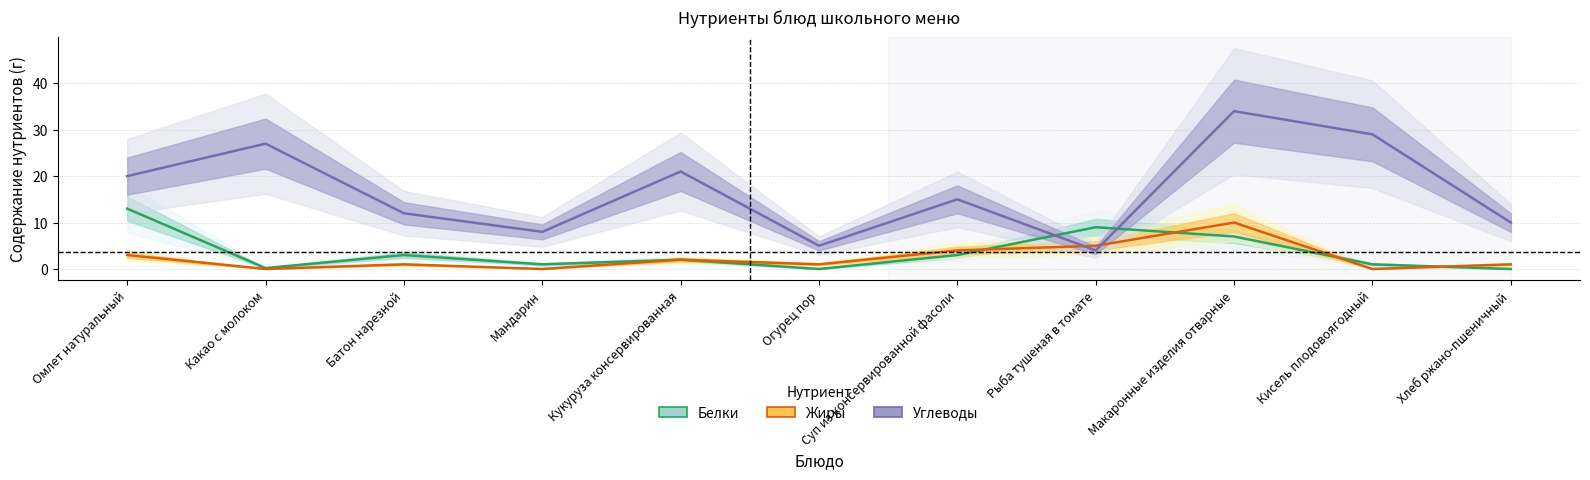

How many distinct data groups are displayed?

3